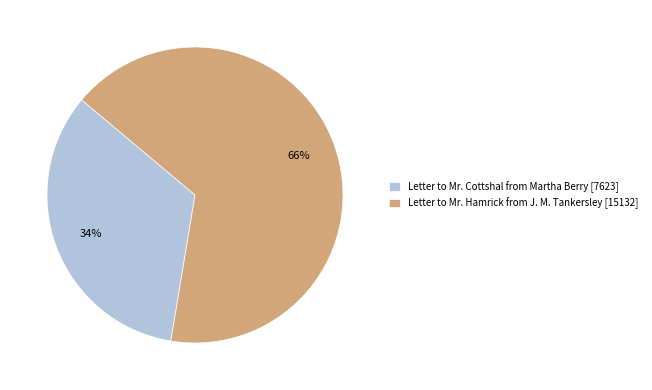

To the nearest percent, what is the combined percentage of Letter to Mr. Hamrick from J. M. Tankersley [15132] and Letter to Mr. Cottshal from Martha Berry [7623]?

100%